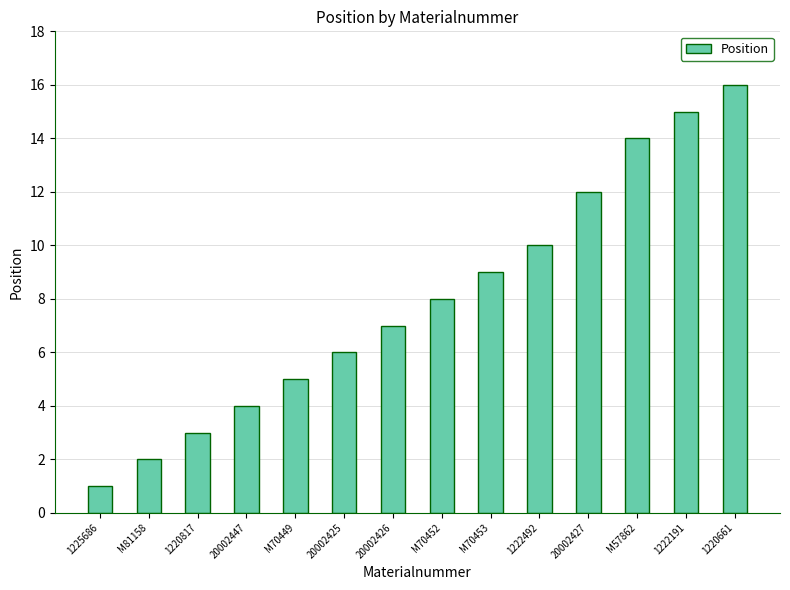

Reading left to right, extract all data points from this chart.

1225686=1	M81158=2	1220817=3	20002447=4	M70449=5	20002425=6	20002426=7	M70452=8	M70453=9	1222492=10	20002427=12	M57862=14	1222191=15	1220661=16